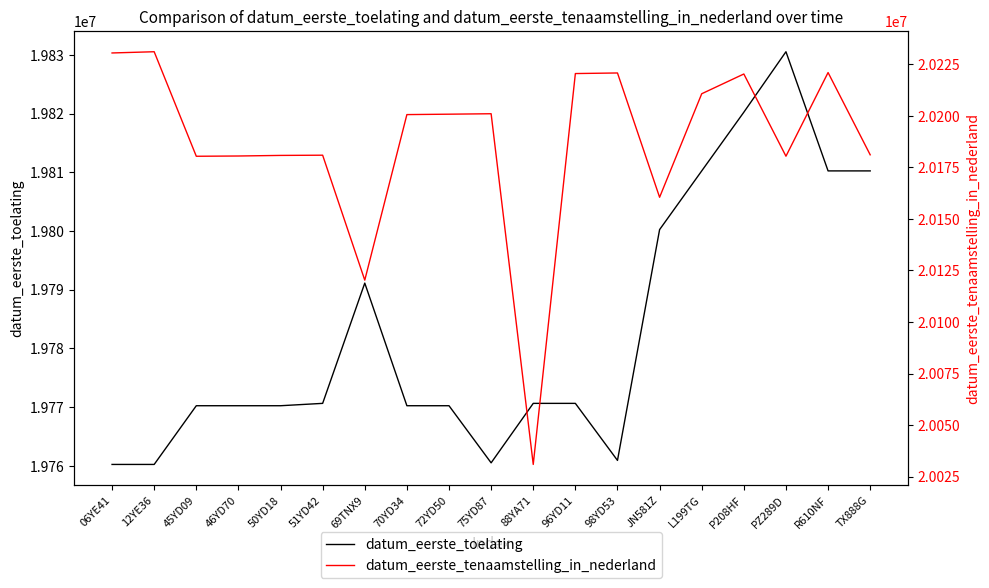

Between 46YD70 and PZ289D, which series saw the biggest shift?

datum_eerste_toelating